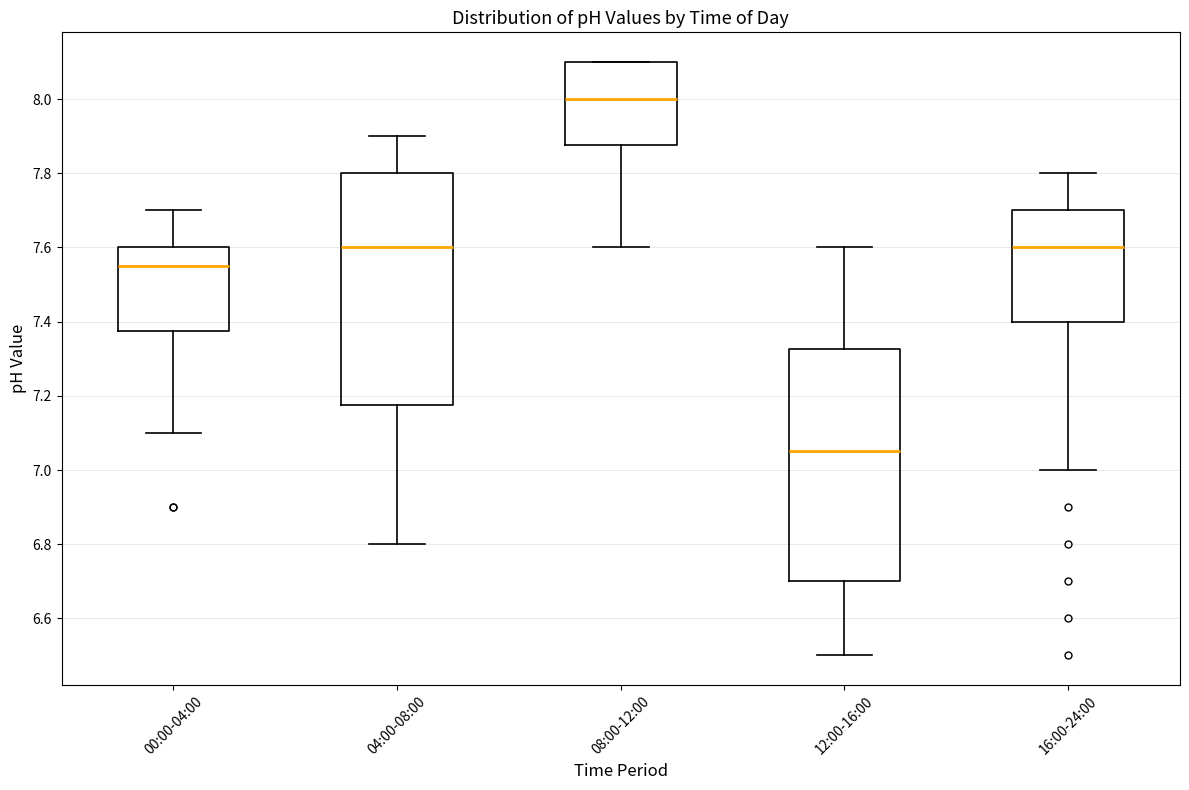

Which box's median line is the lowest?

12:00-16:00